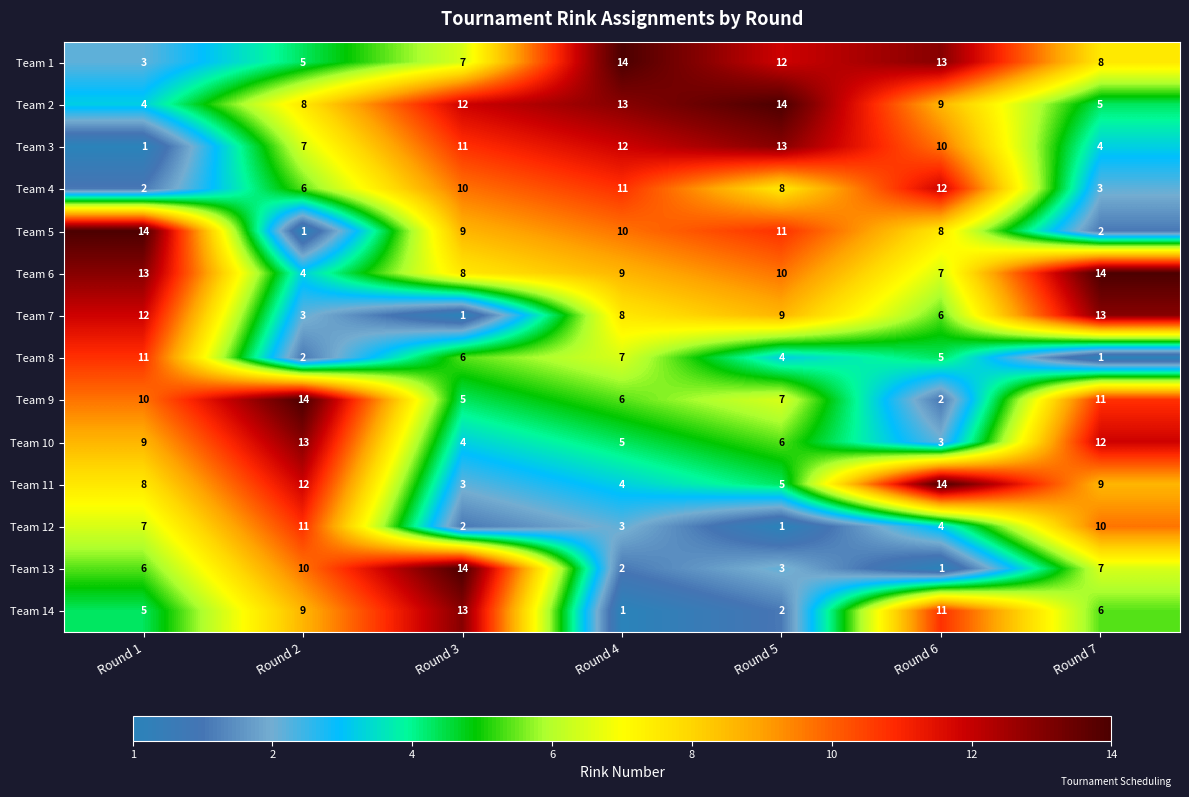

Which category has the highest value in the Team 7 series?

Round 7